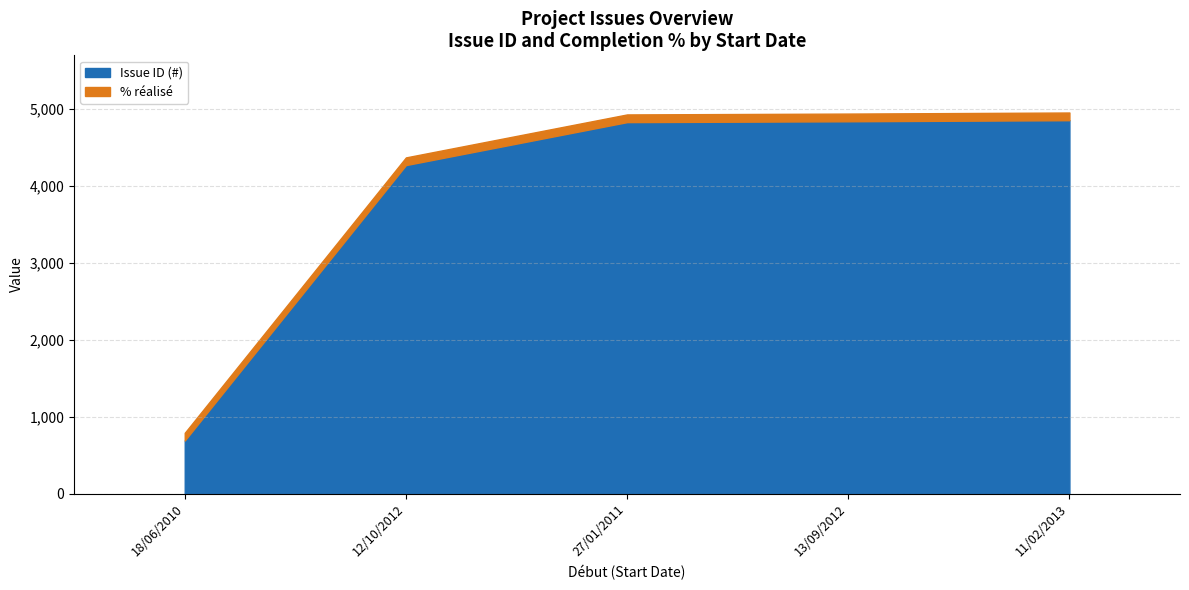

True or false: Issue ID (#) and % réalisé intersect in this chart.

False